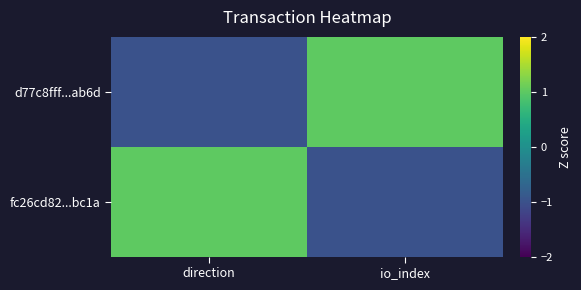

At which category is the sum across all series the highest?

direction